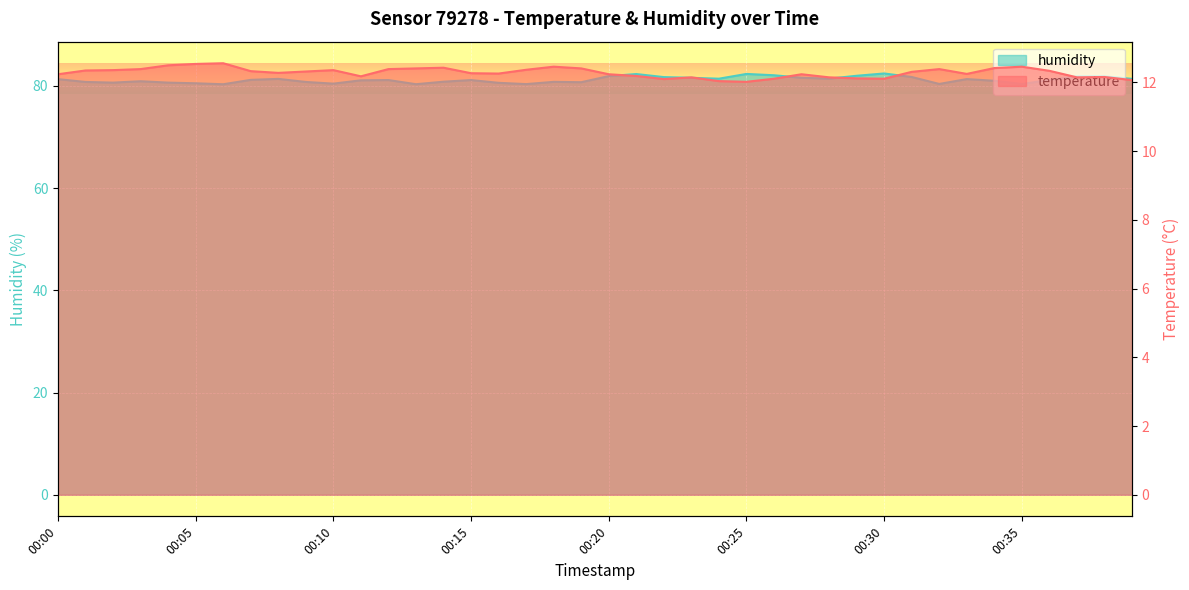

What is the difference between the maximum and minimum values in the temperature series?

0.5